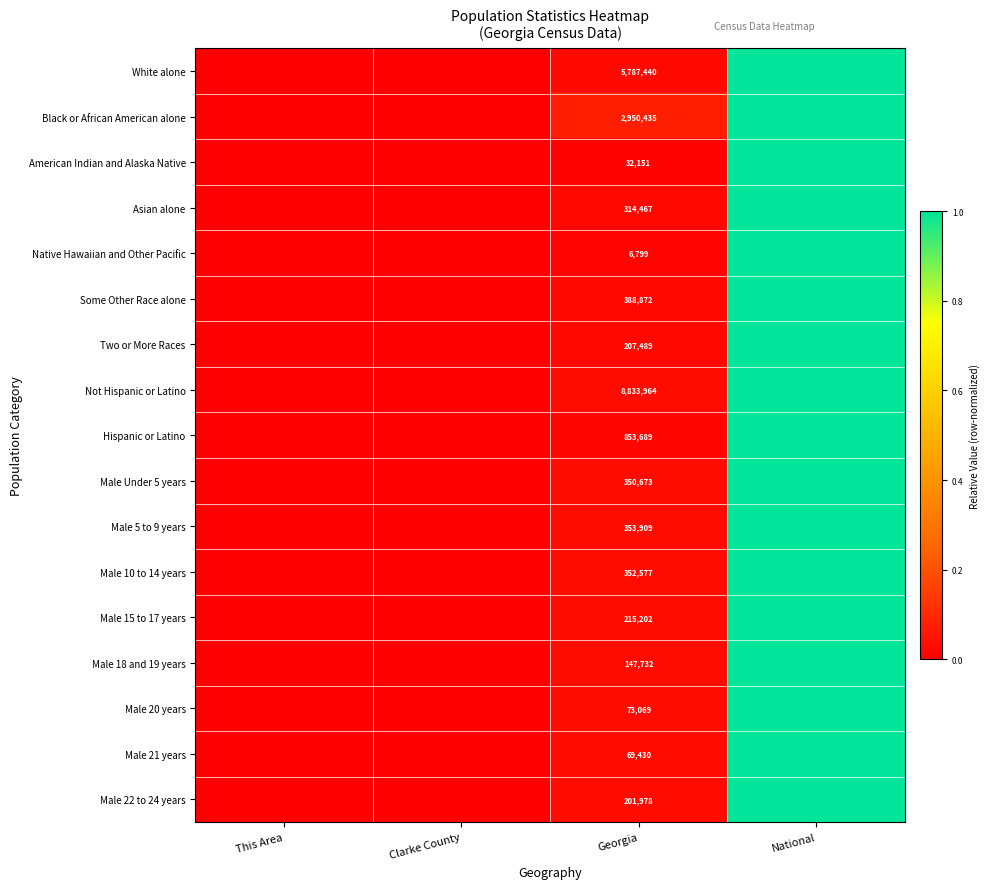

At how many categories does at least one series exceed 0?

3